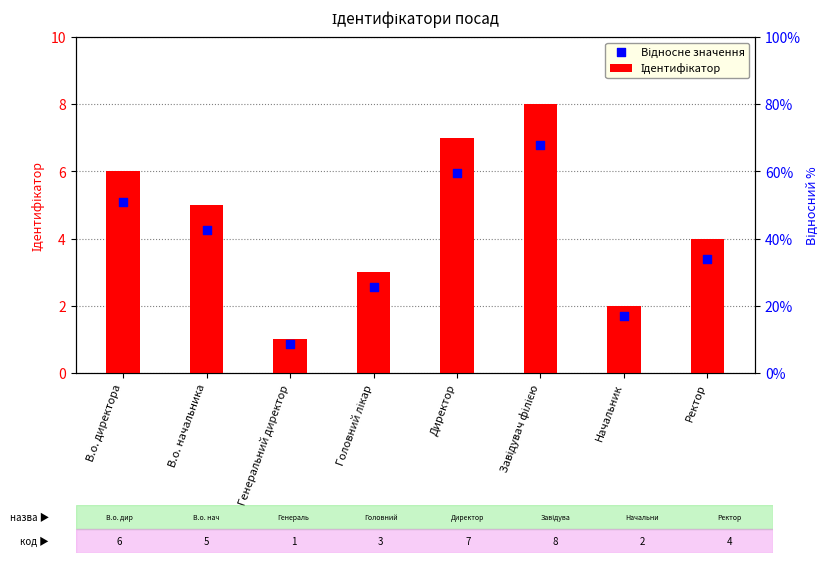

What is the total value across all series at В.о. начальника?

9.2